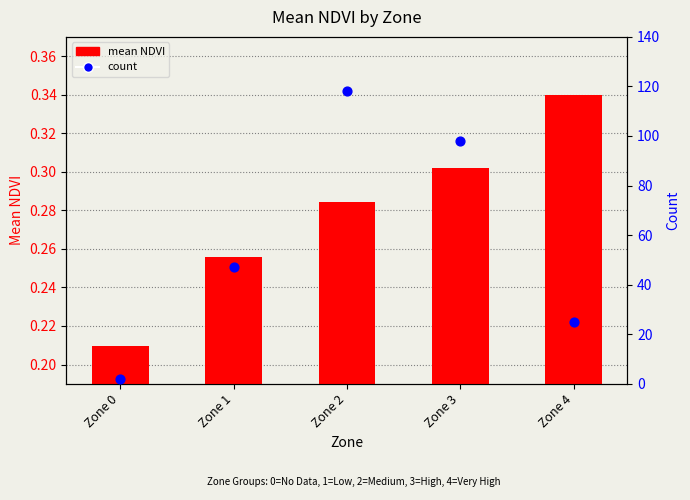

At which category is the sum across all series the highest?

Zone 2